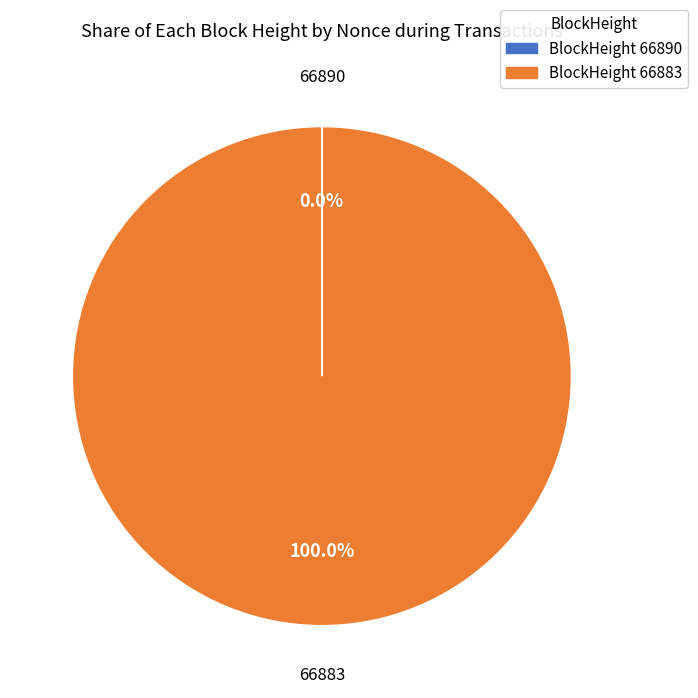

Does 66883 account for over 50% of the chart?

Yes